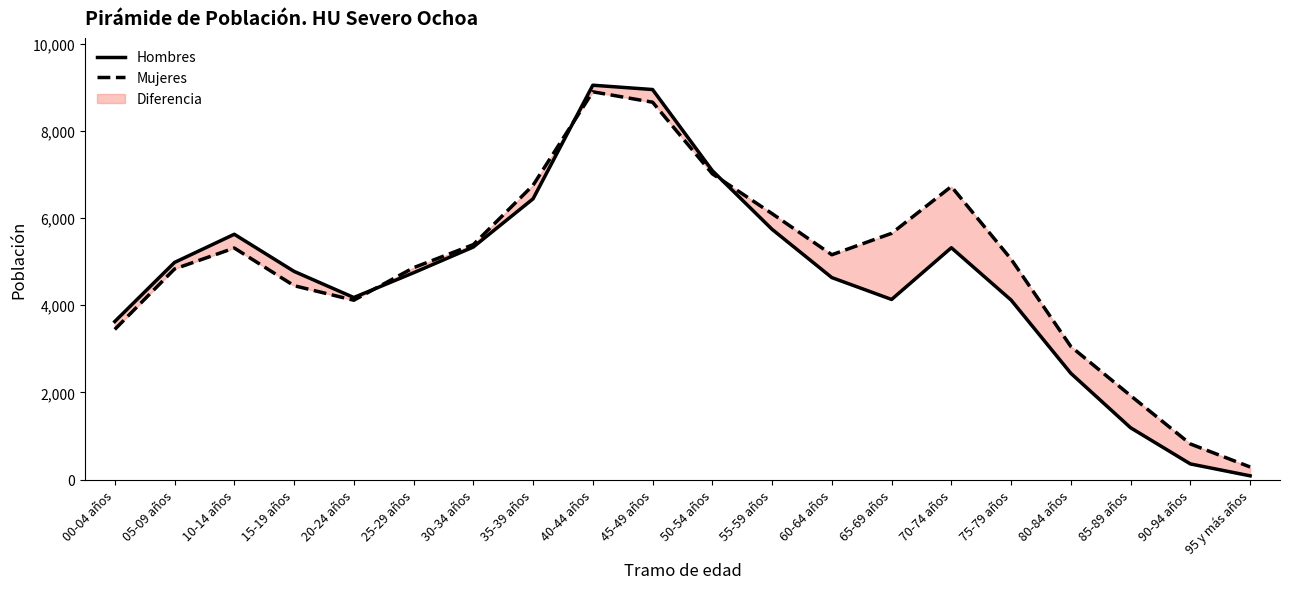

Where is the first local maximum for Mujeres?

10-14 años